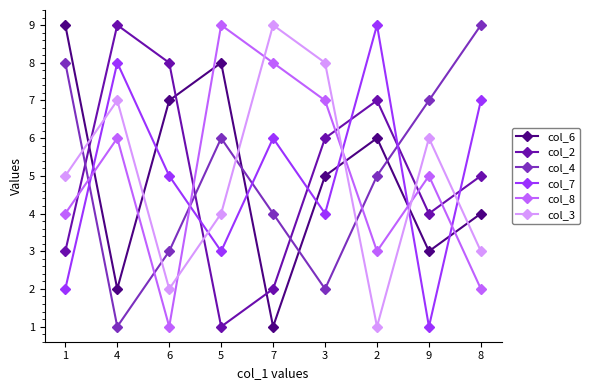

What is the greatest value displayed?

9